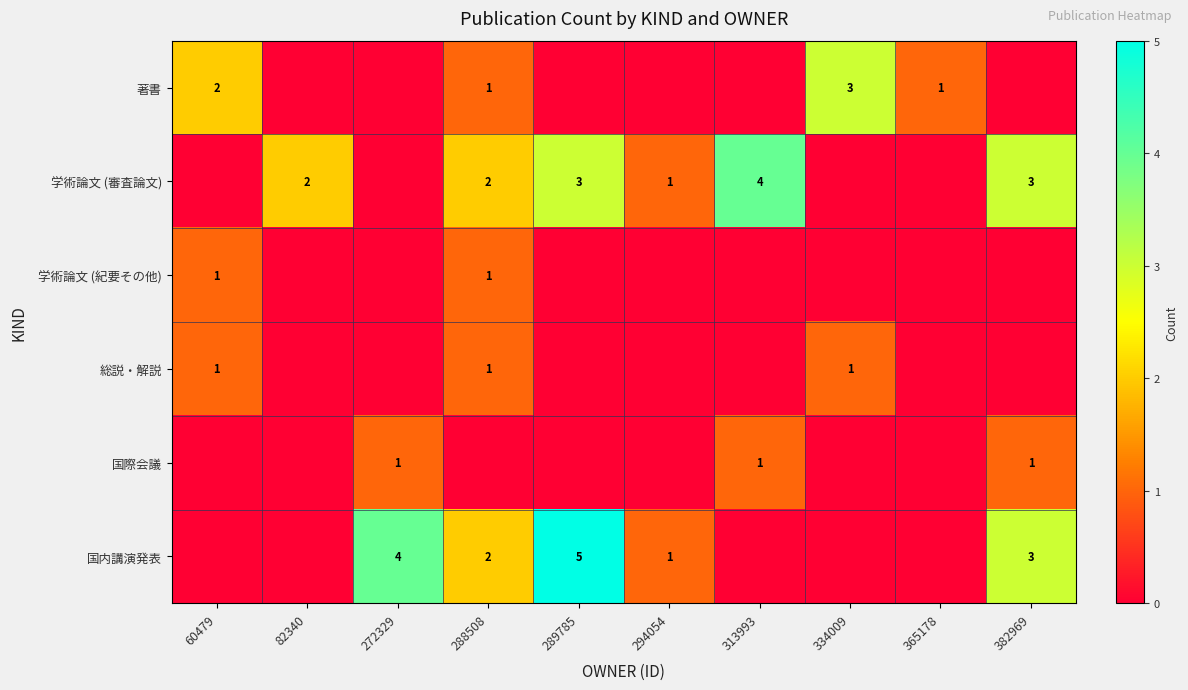

The value of 国際会議 at 382969 is 0. True or false?

False